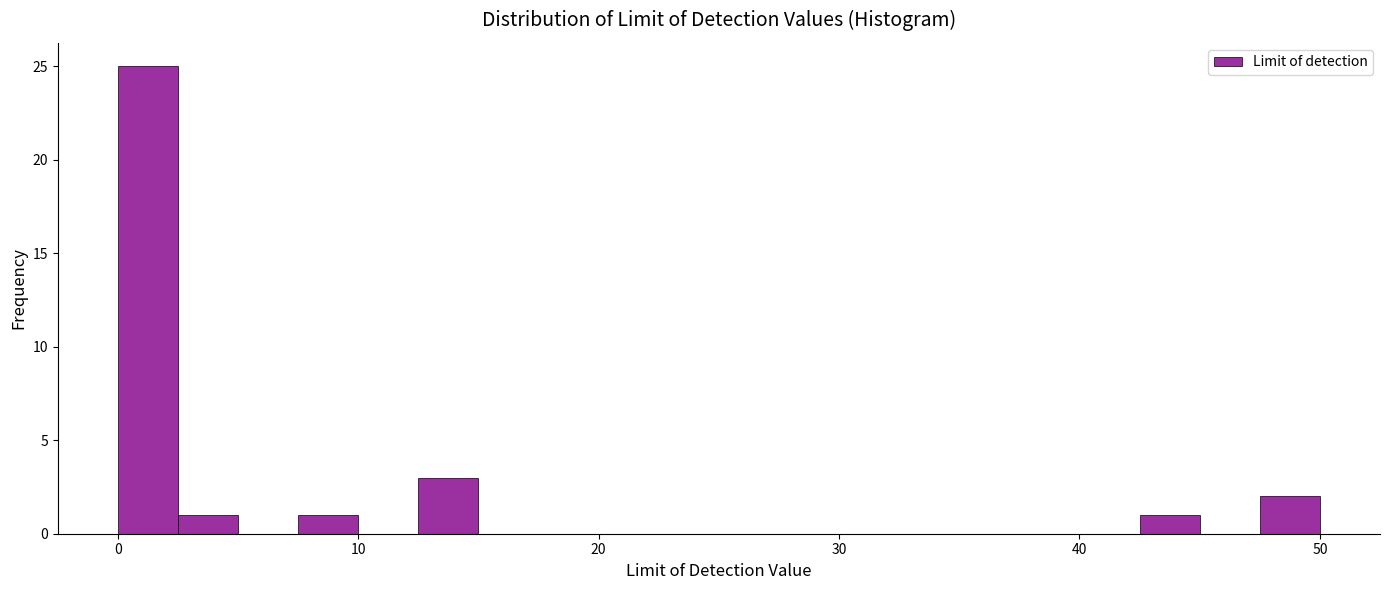

Around what value on the x-axis is the tallest bar? Give the approximate position of its centre, as read against the axis.

1